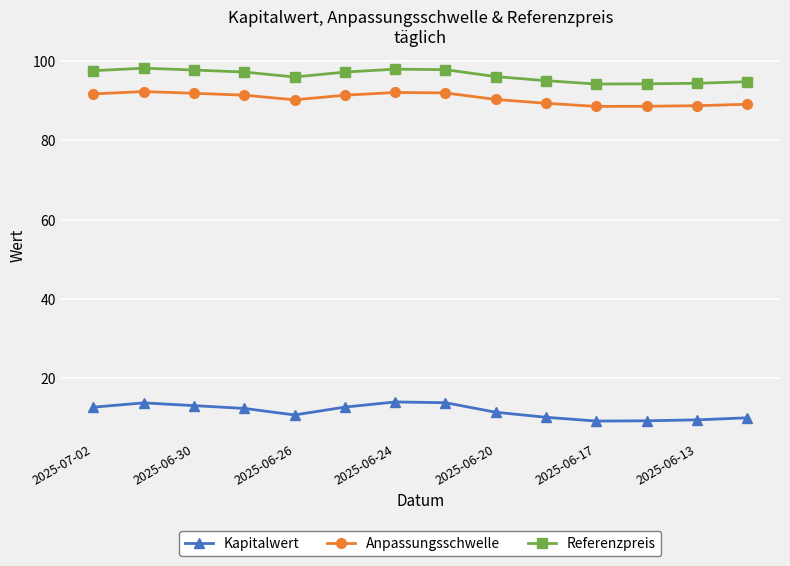

True or false: Referenzpreis and Anpassungsschwelle intersect in this chart.

False